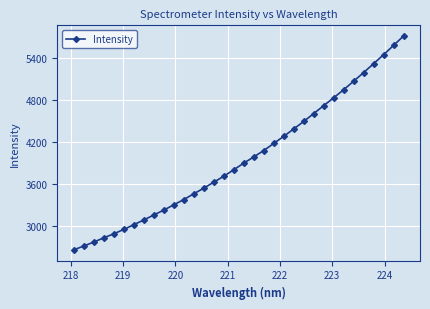

What is the maximum value shown in the chart?

5720.9